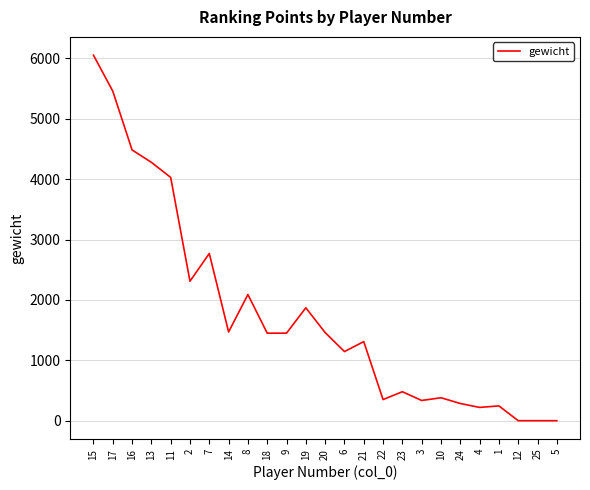

What is the change in value from 16 to 1?

-4240